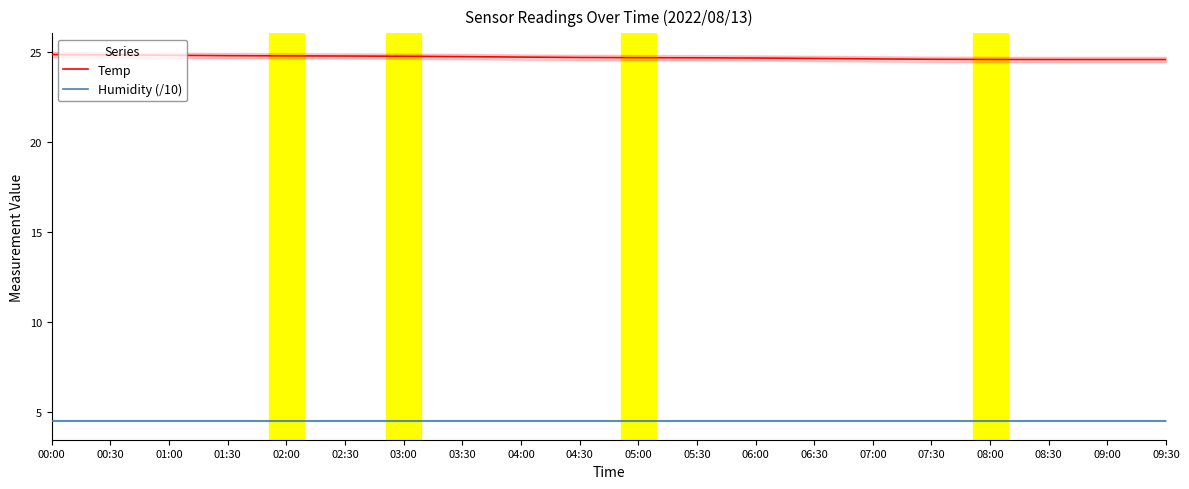

How many lines are shown in the chart?

2